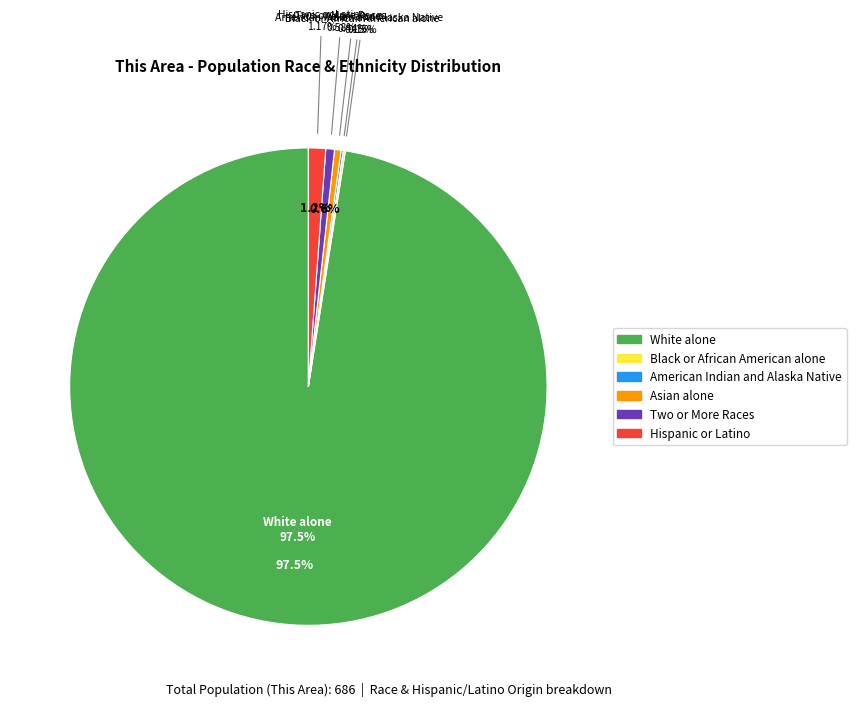

Does American Indian and Alaska Native account for over 50% of the chart?

No